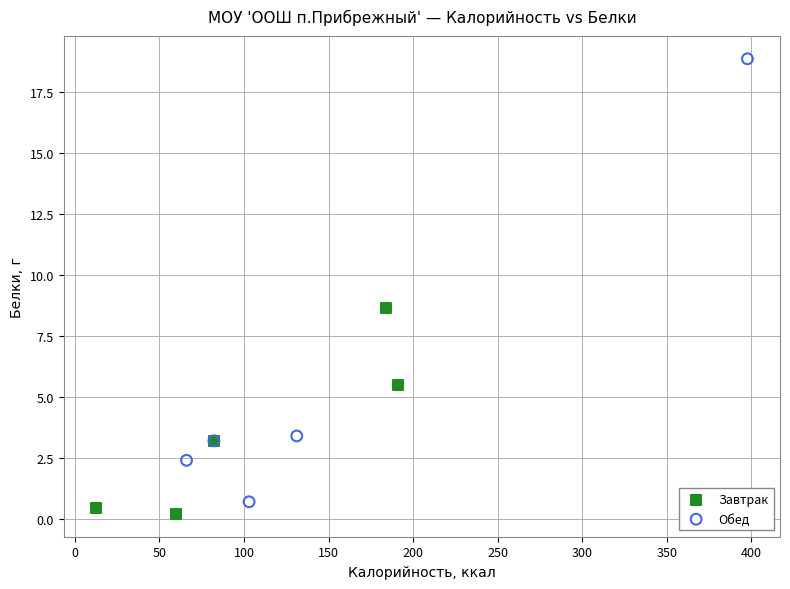

Which series contains the highest Y value?

Обед